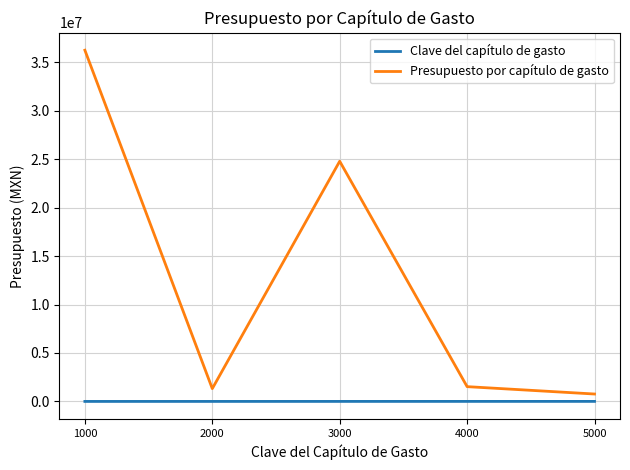

List the series in order of their peak value, lowest first.

Clave del capítulo de gasto, Presupuesto por capítulo de gasto